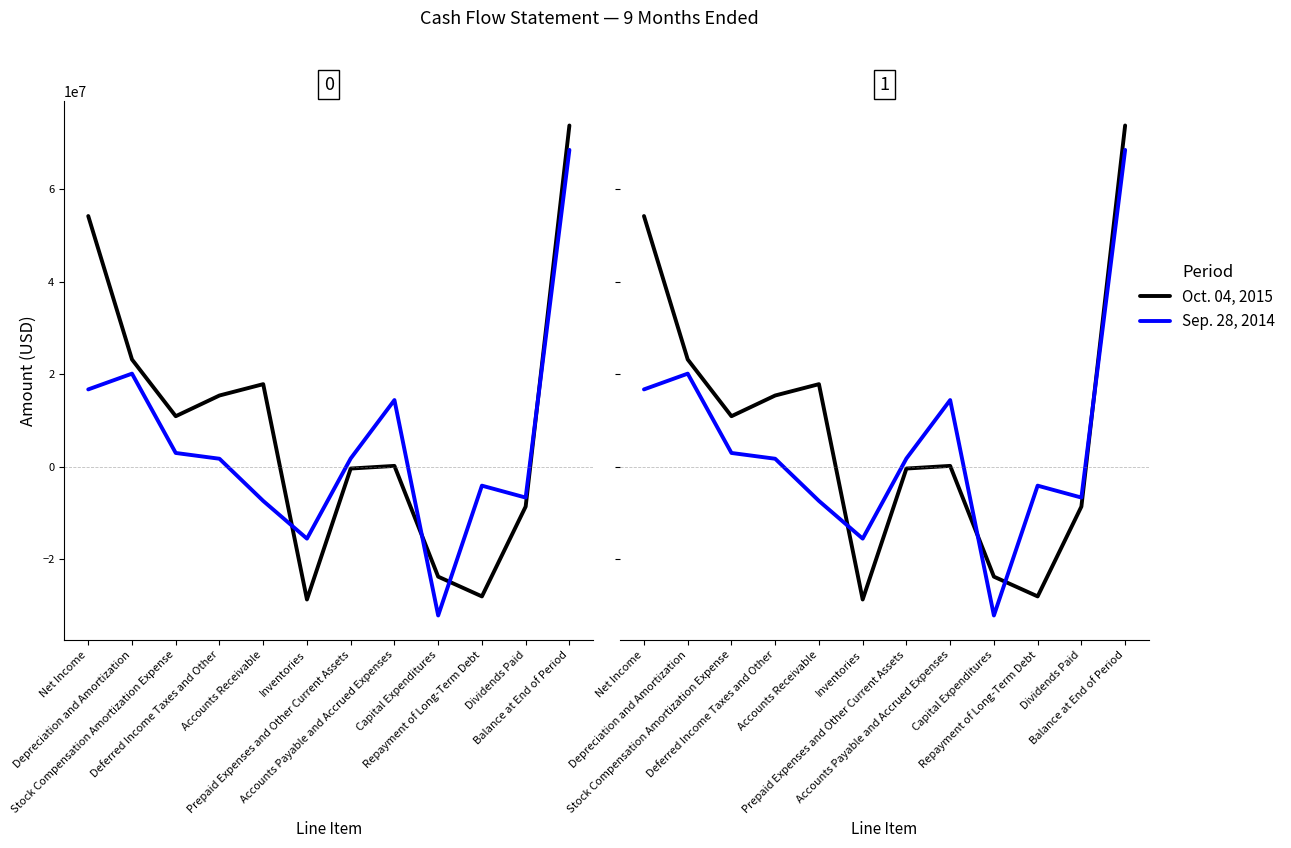

What value does the Oct. 04, 2015 series have at Inventories, to the nearest 10?

-28670000